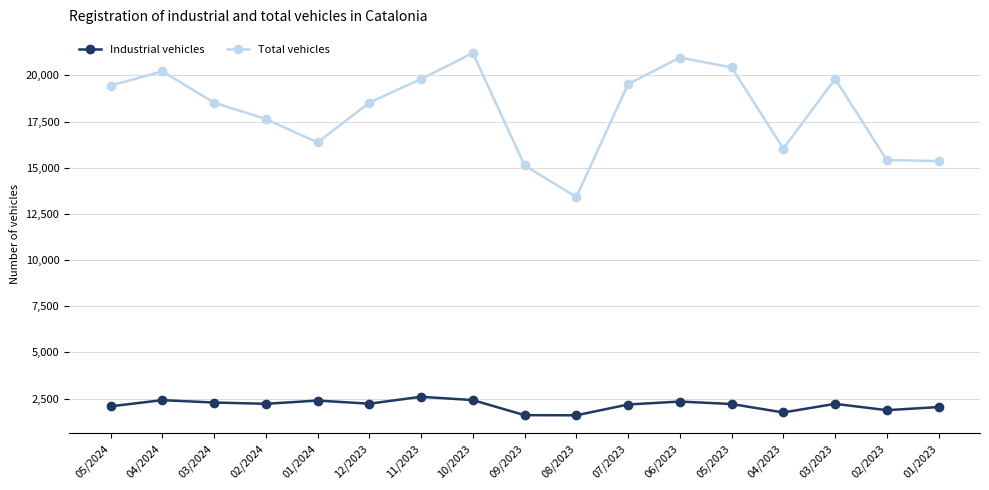

What is the maximum value for Total vehicles?

21211